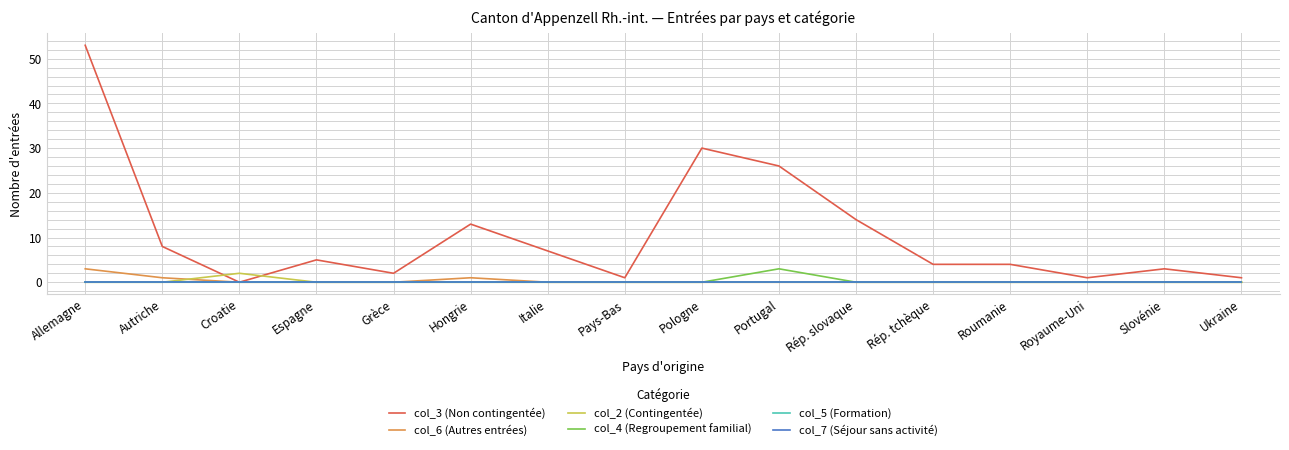

Rank the categories by col_4 (Regroupement familial) value from highest to lowest.

Portugal, Allemagne, Autriche, Croatie, Espagne, Grèce, Hongrie, Italie, Pays-Bas, Pologne, Rép. slovaque, Rép. tchèque, Roumanie, Royaume-Uni, Slovénie, Ukraine